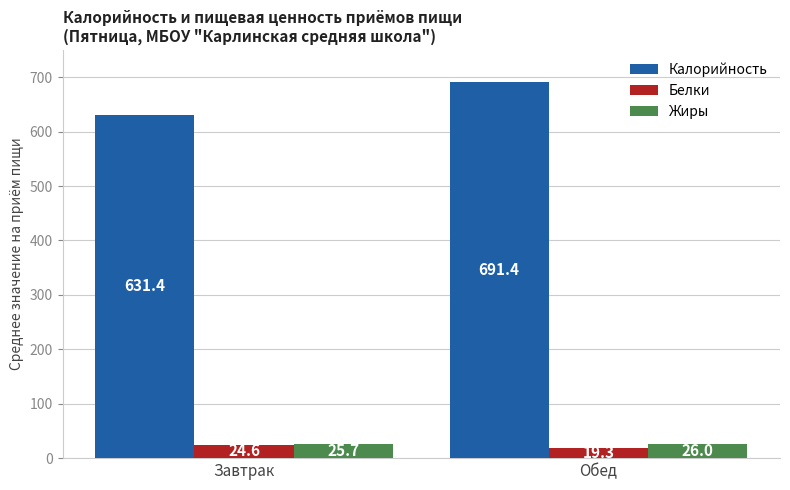

What is the difference between the maximum and minimum values in the Жиры series?

0.3